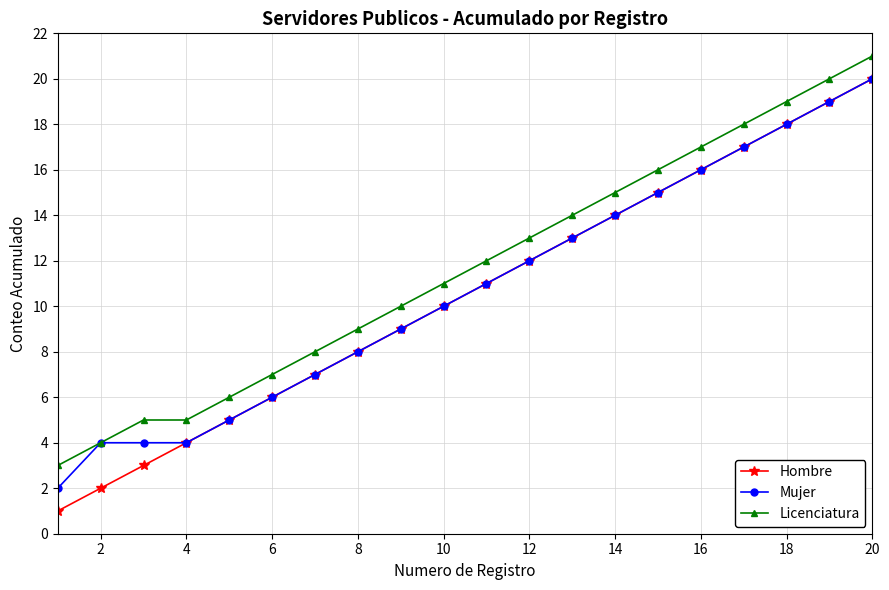

True or false: Mujer has more than 2 points higher than both neighbors.

False